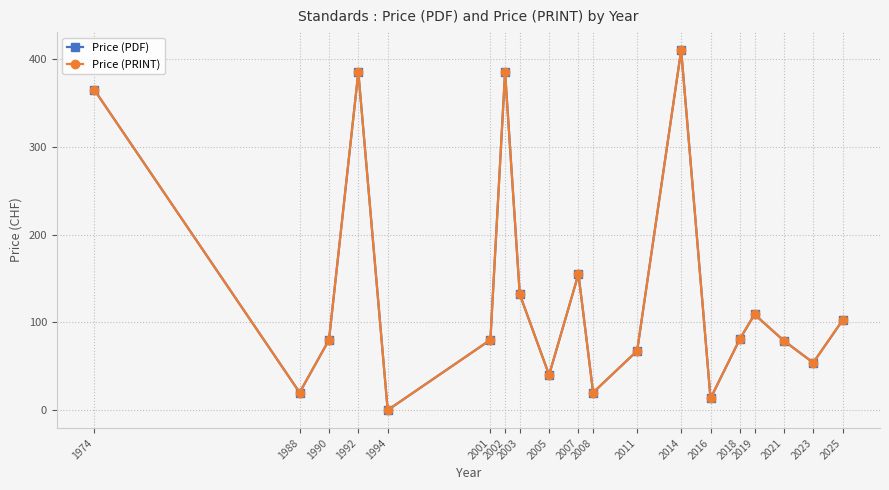

True or false: Price (PDF) and Price (PRINT) intersect in this chart.

False